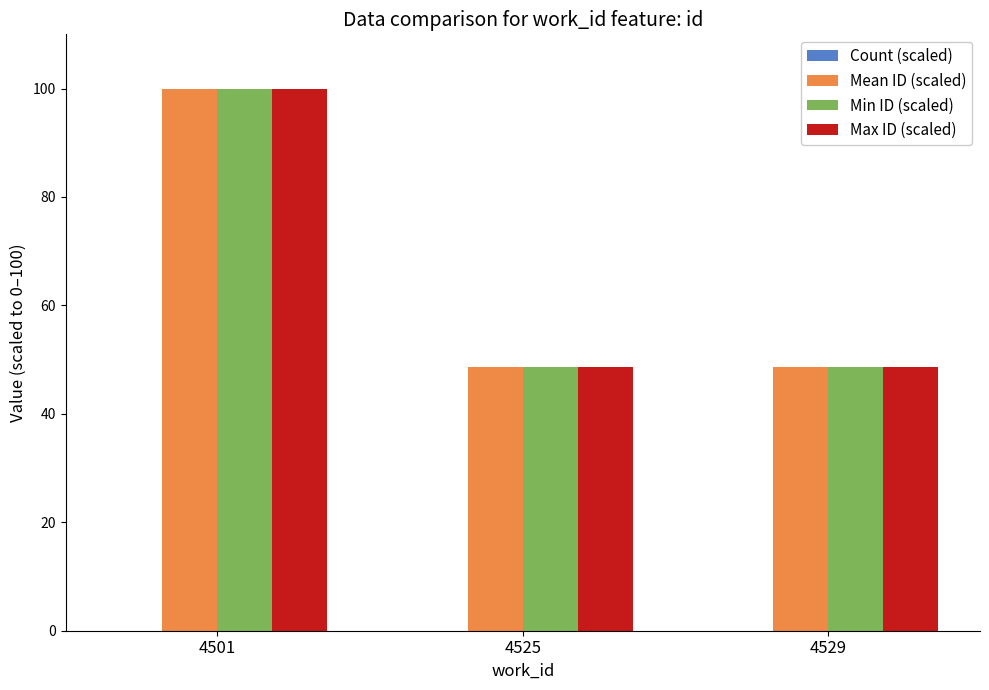

At which category is the sum across all series the highest?

4501